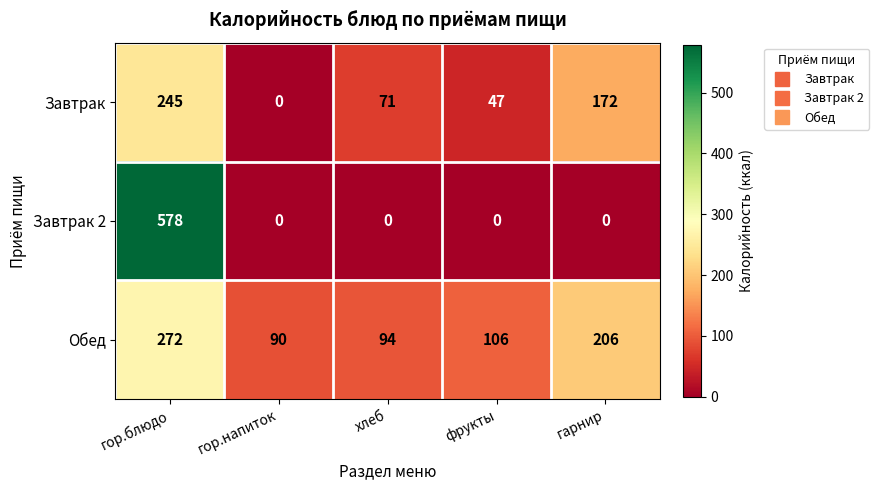

What is the difference between the second highest and second lowest values in the Завтрак series?

125